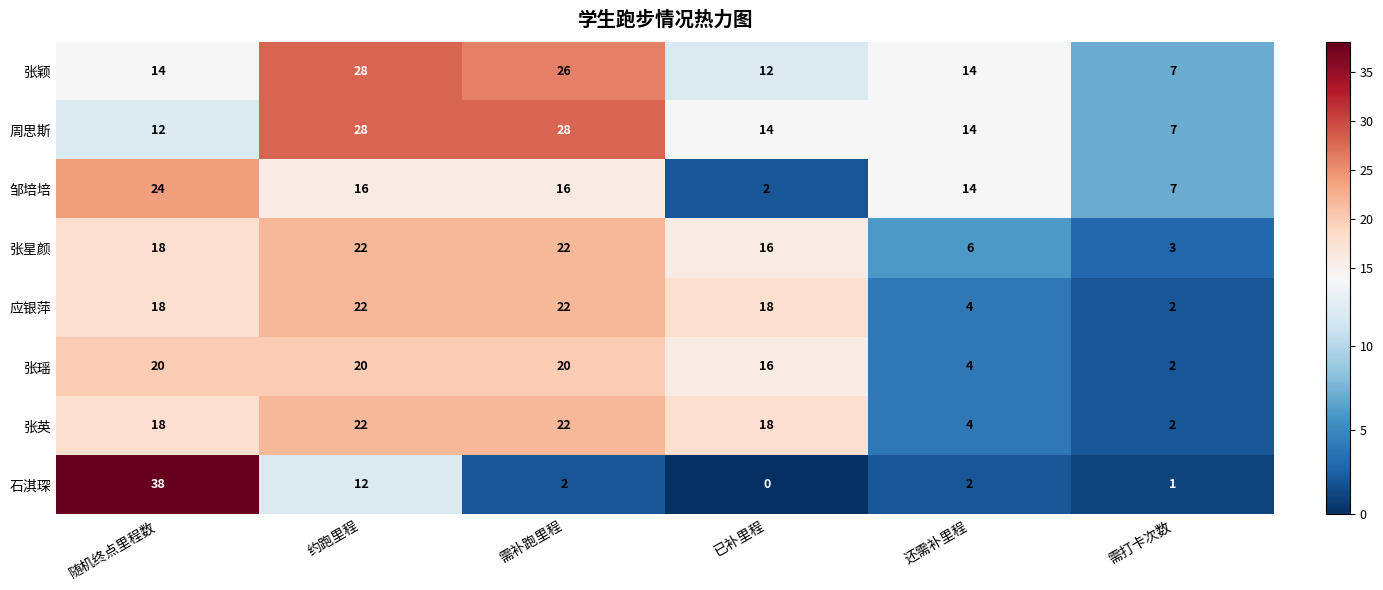

Where is 张瑶 nearest to the value 11?

已补里程